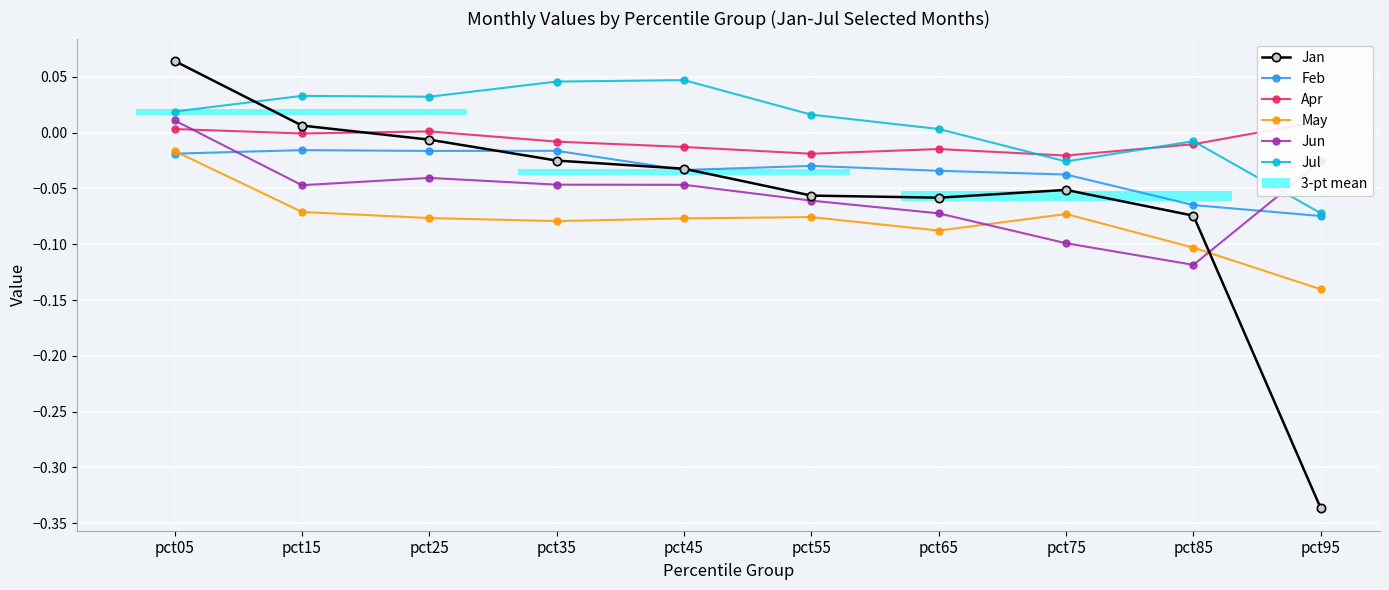

At how many categories does at least one series exceed 0?

8